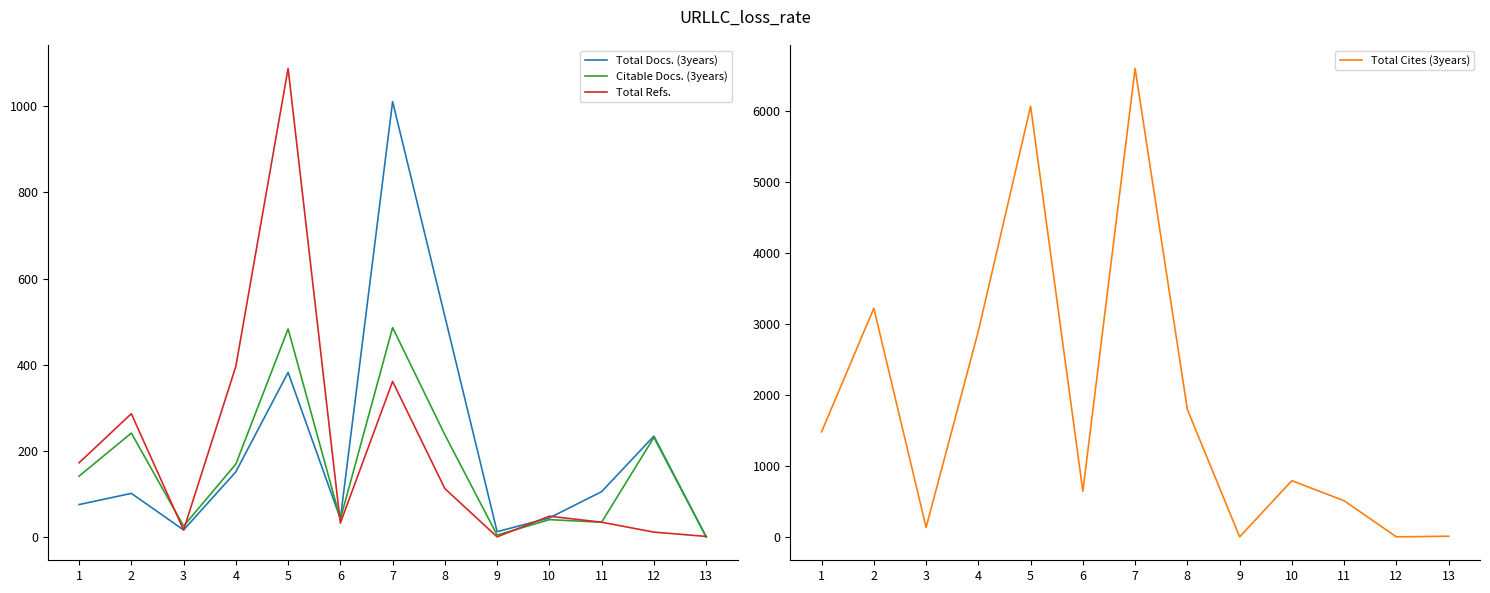

What value does the Total Refs. series have at 10?

48